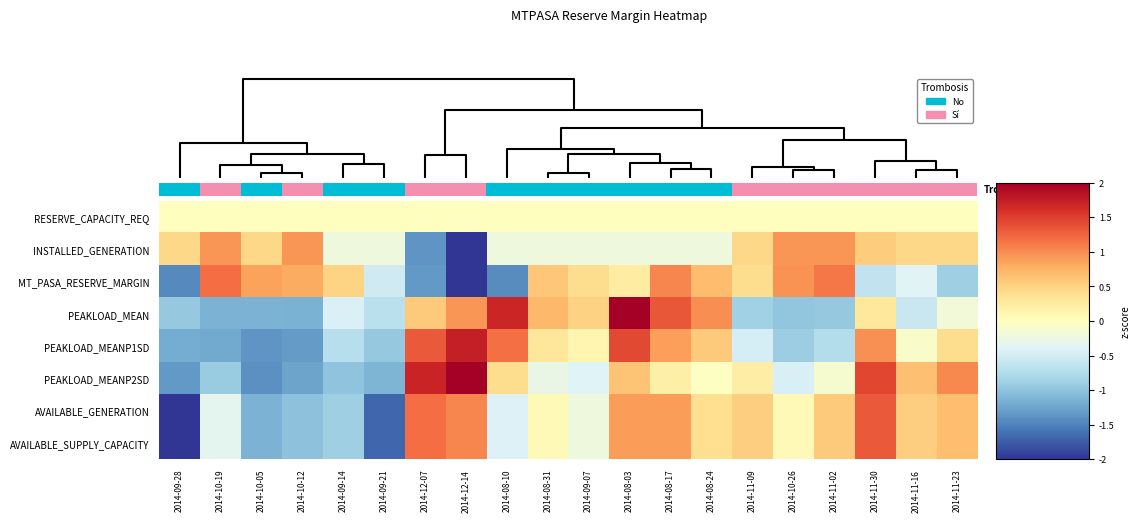

Which has a higher value, 2014-08-24 or 2014-09-14?

2014-08-24